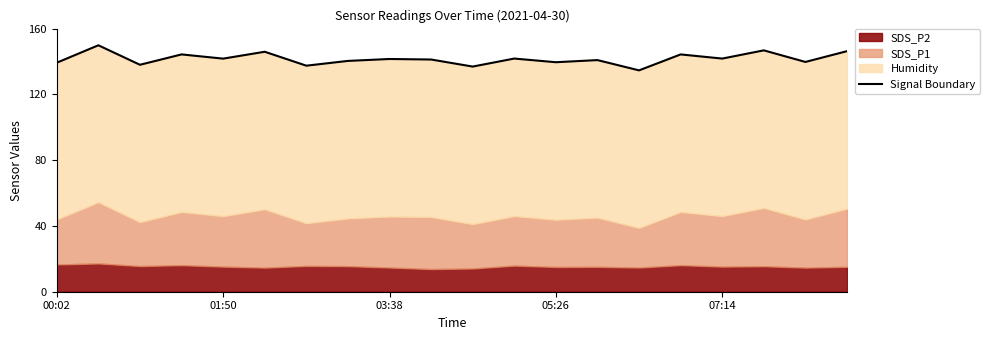

What is the sum of all values?

2832.1